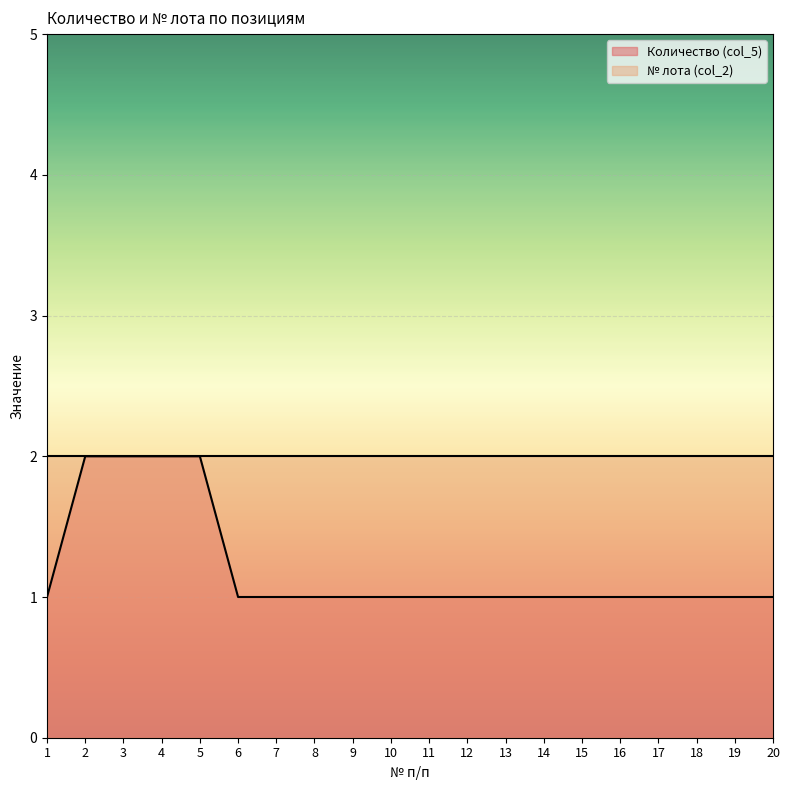

What is the maximum value shown in the chart?

2